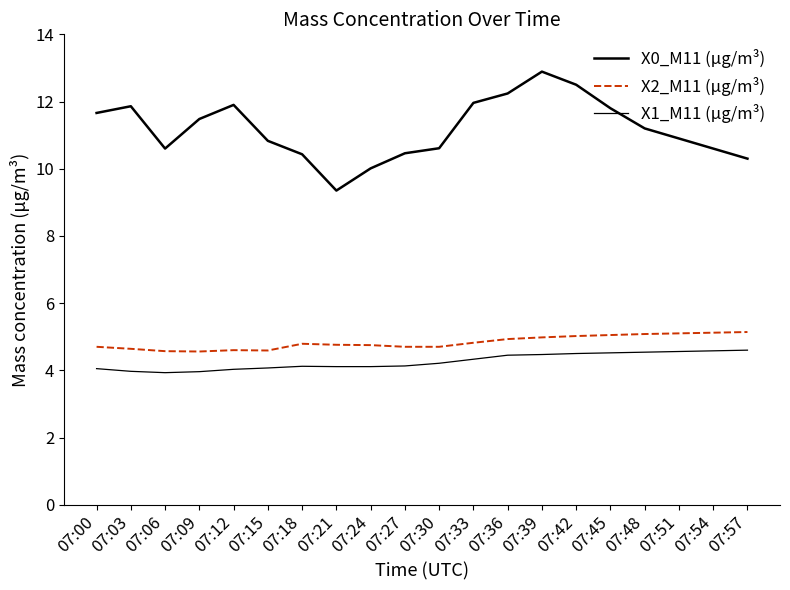

What is the maximum value for X2_M11 (μg/m³)?

5.1